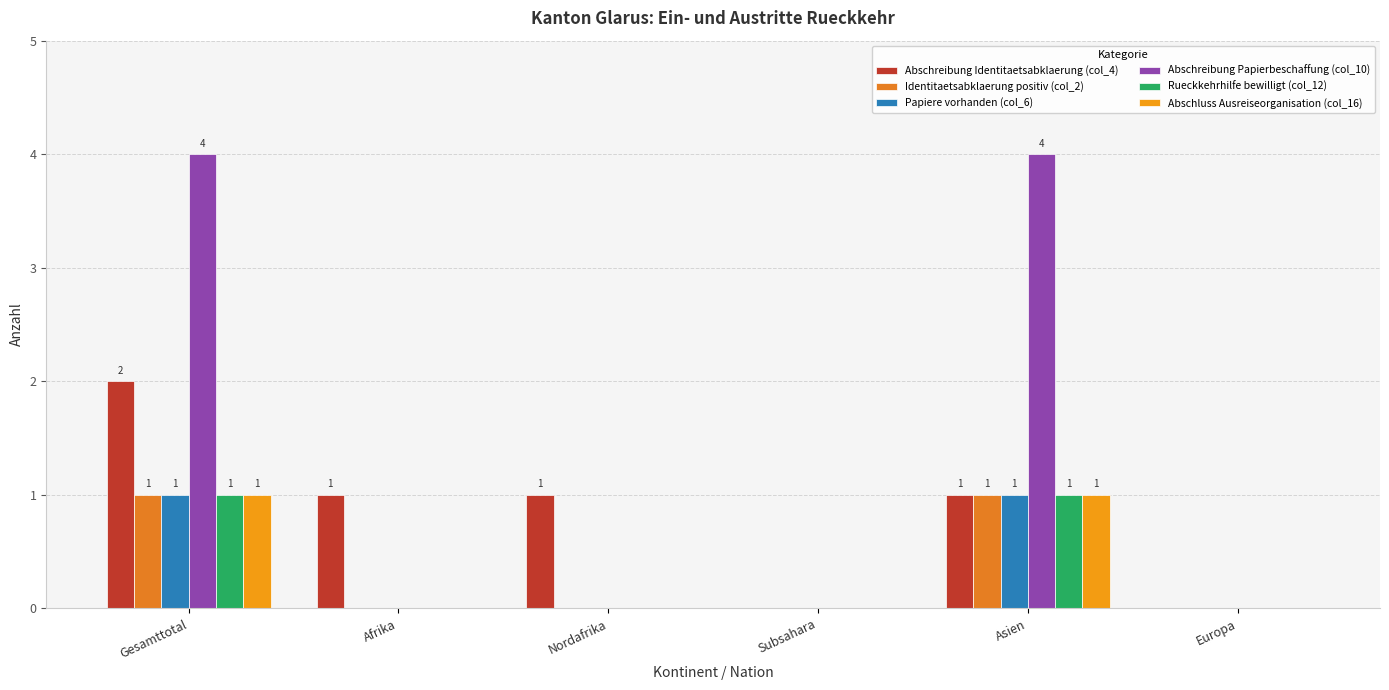

How many series are shown in this chart?

6